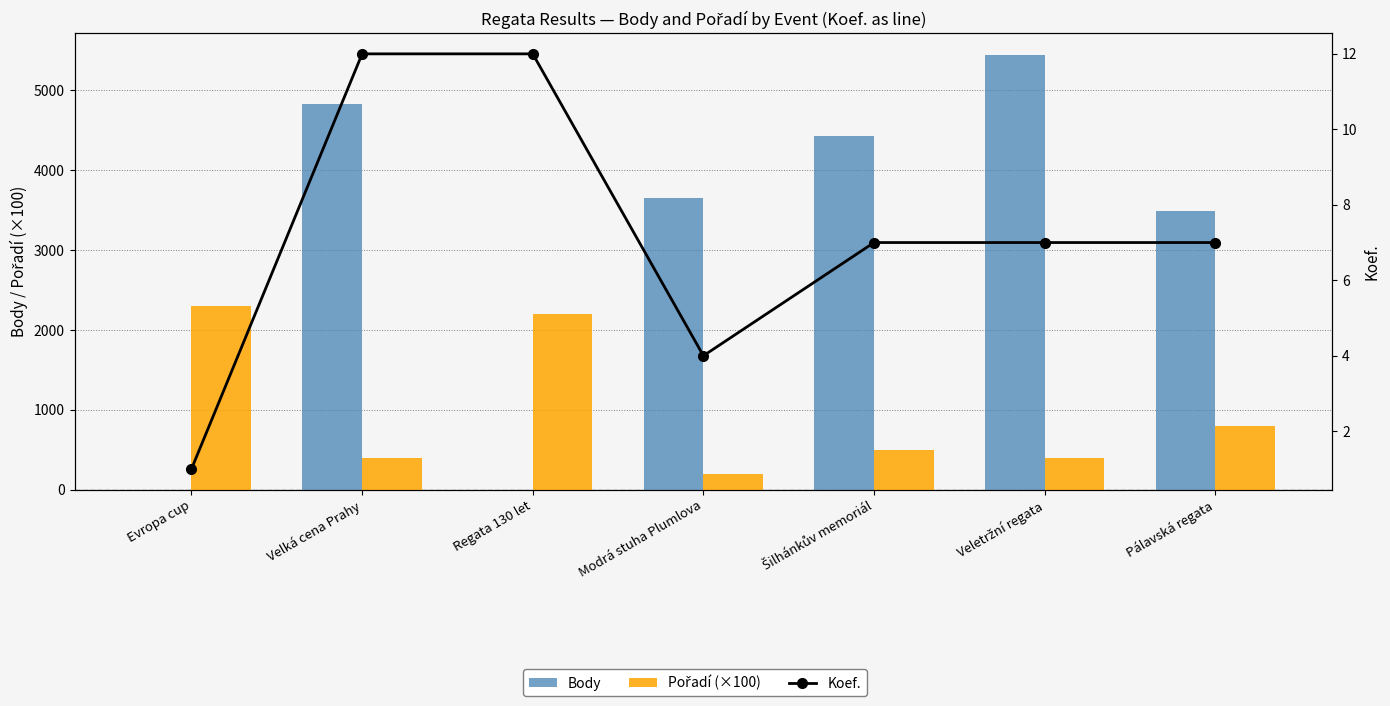

At how many categories does at least one series exceed 1489?

7